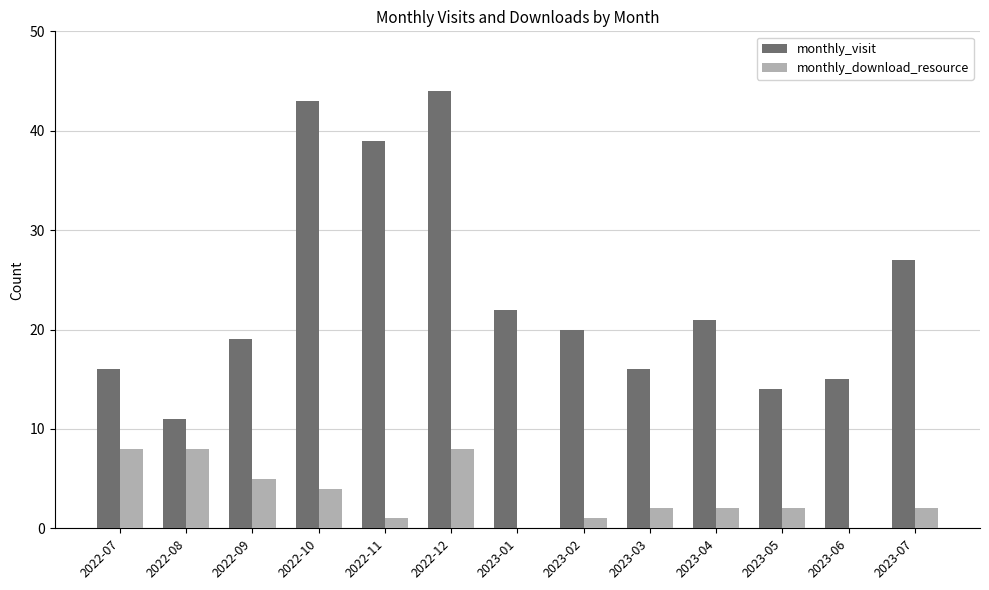

What is the greatest value displayed?

44